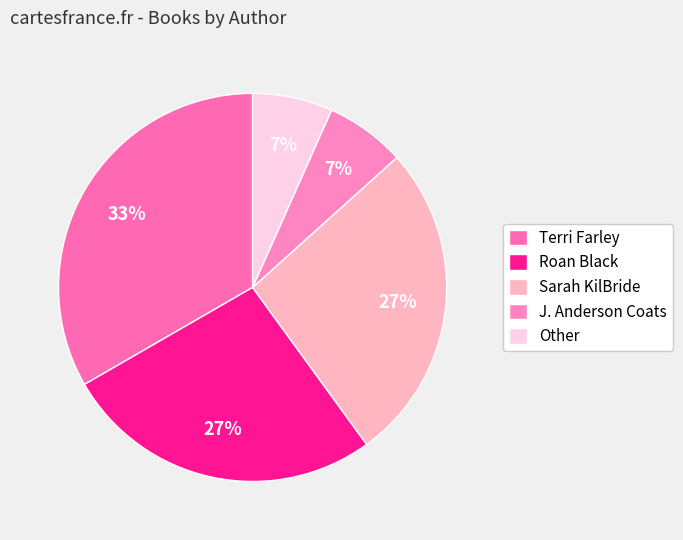

Is the sum of Other and Sarah KilBride greater than half?

No